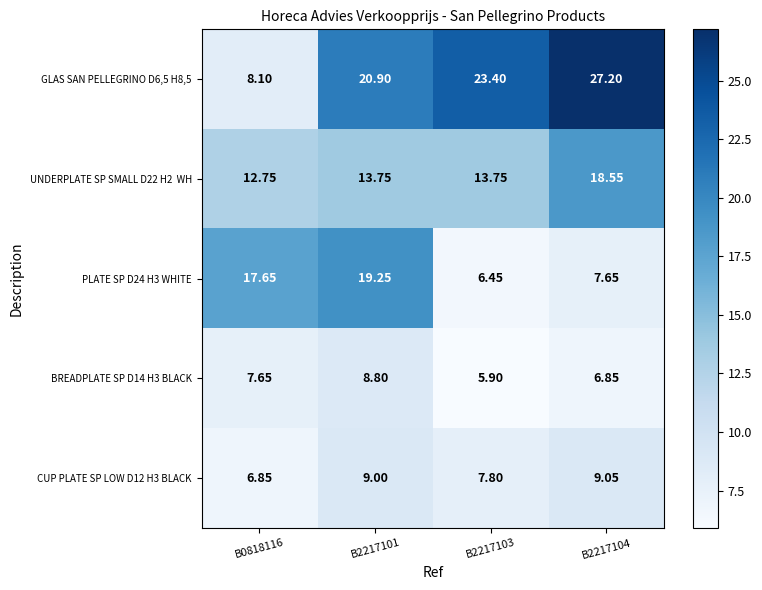

Is the value of CUP PLATE SP LOW D12 H3 BLACK at B2217101 greater than the value of PLATE SP D24 H3 WHITE at B2217101?

No